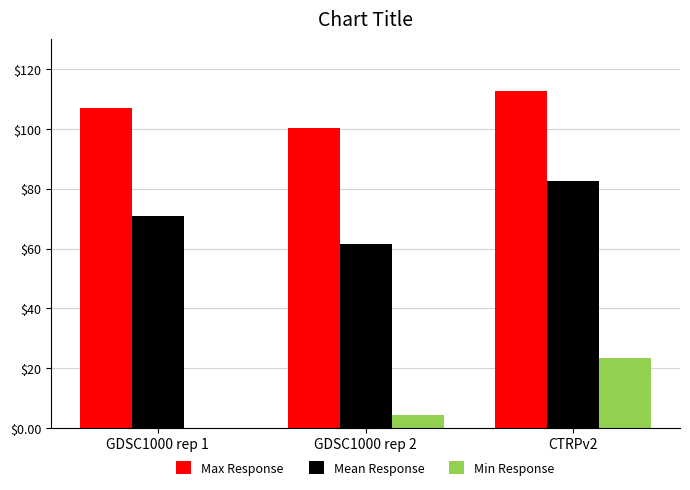

How many groups of bars are there?

3